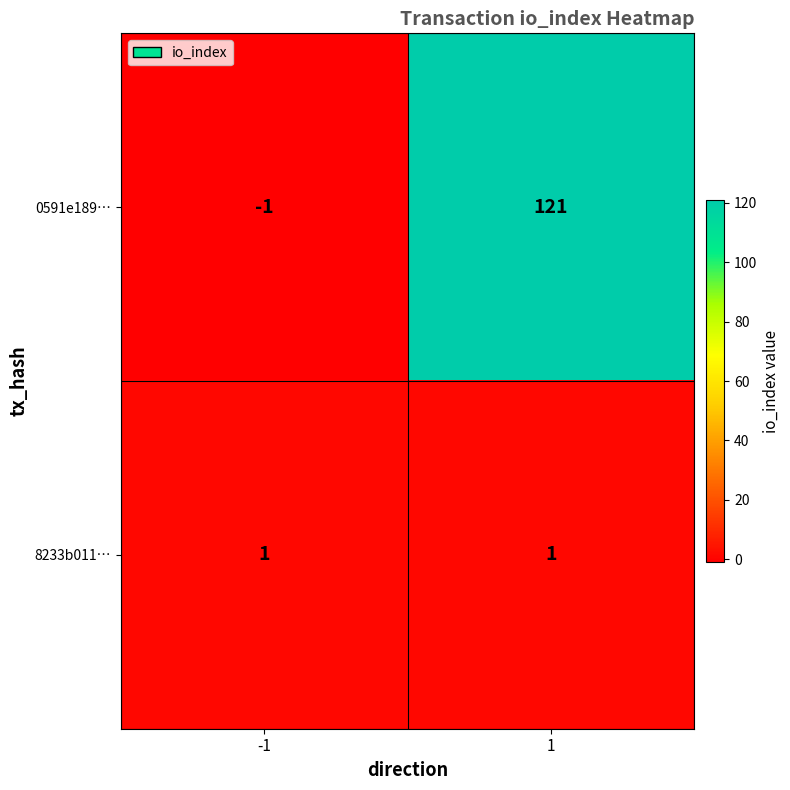

The 8233b011… series shows 1 at 1. True or false?

True